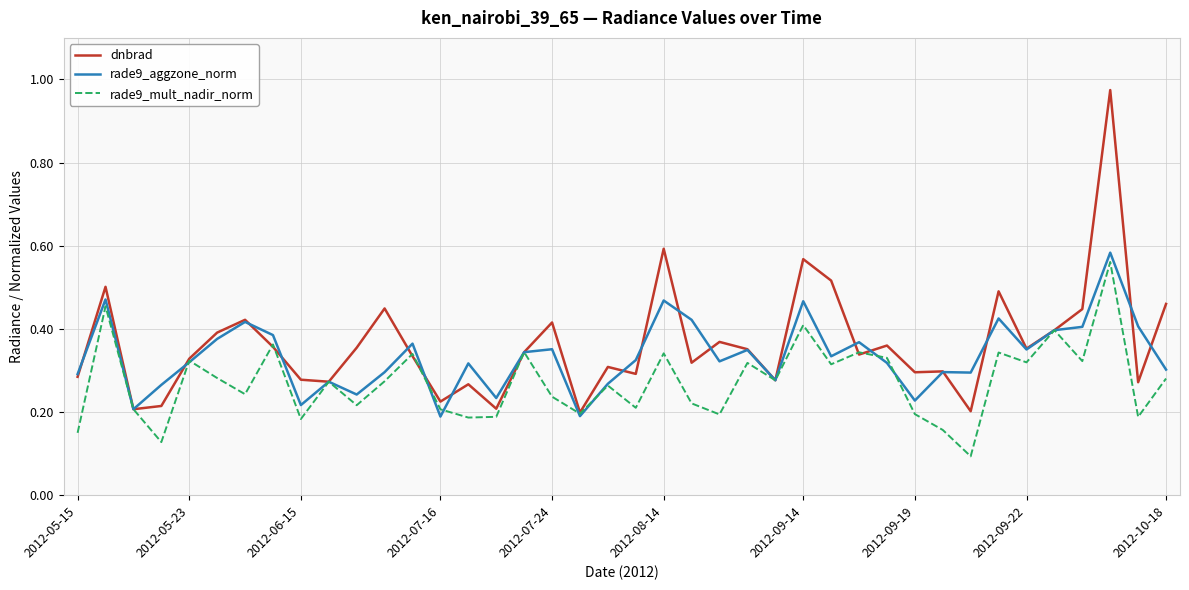

Which series has the largest total across all categories?

dnbrad